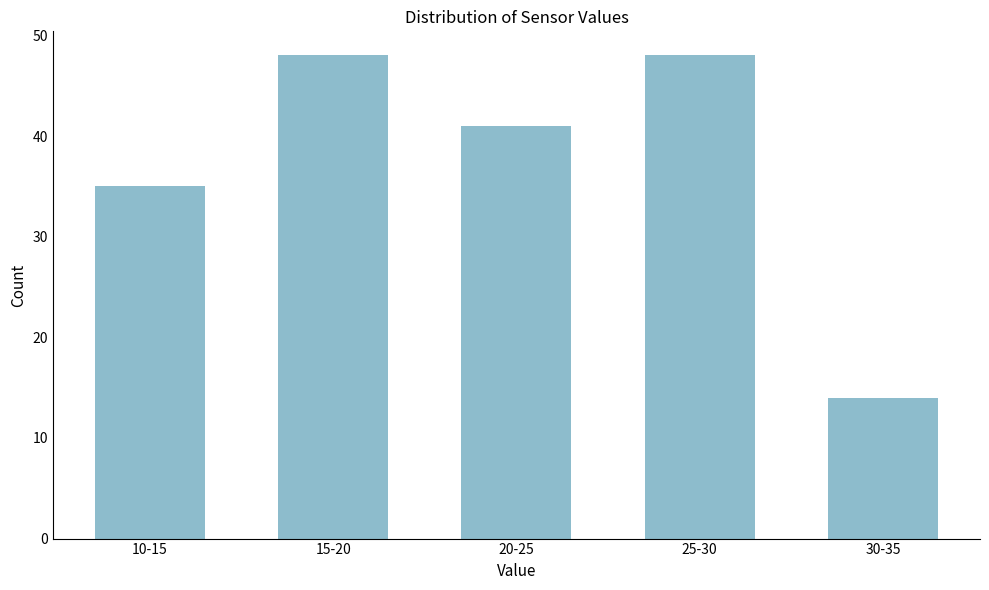

Reading left to right, transcribe all the data shown in this chart.

35	48	41	48	14